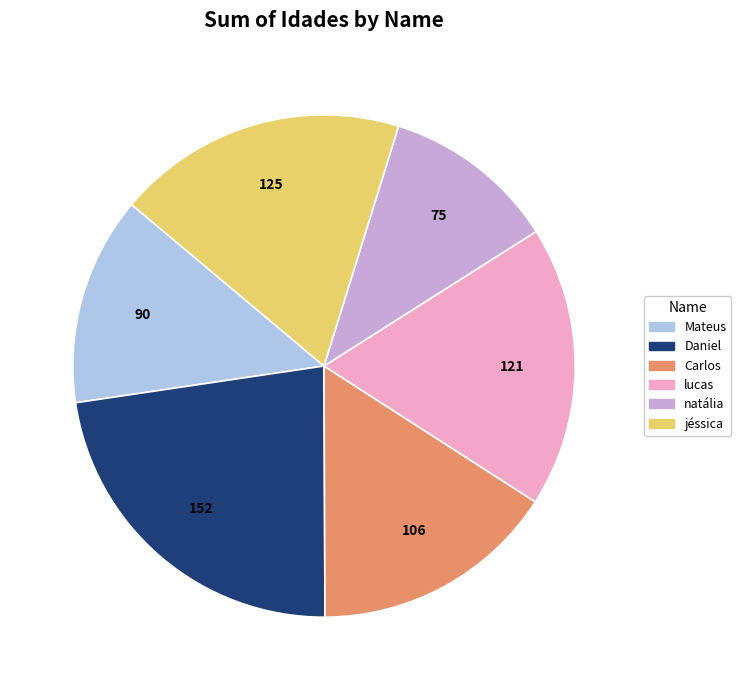

True or false: lucas accounts for 9% of the total.

False